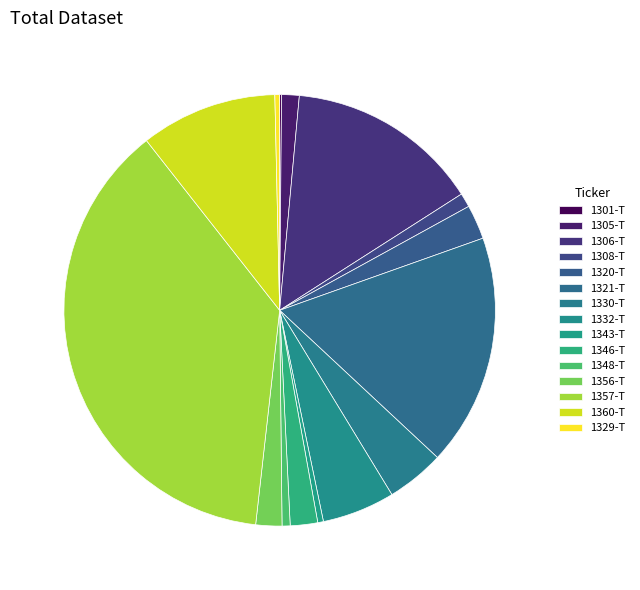

The 1329-T slice represents 0% of the pie. True or false?

True